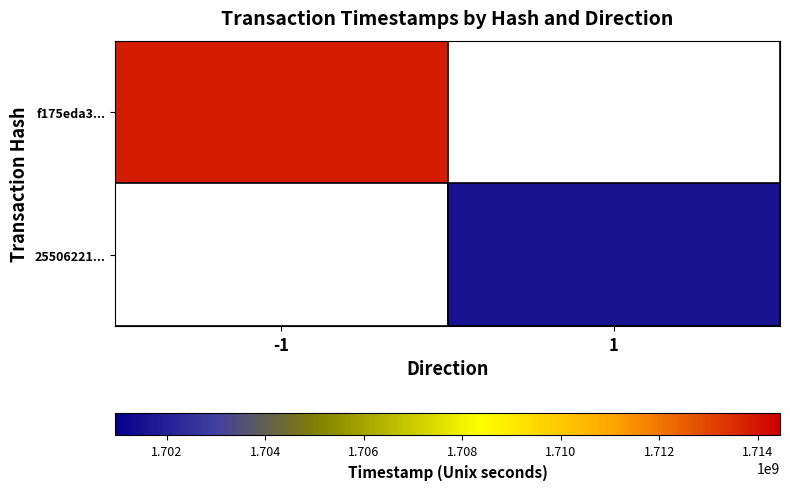

At which label does f175eda3... reach its minimum?

-1